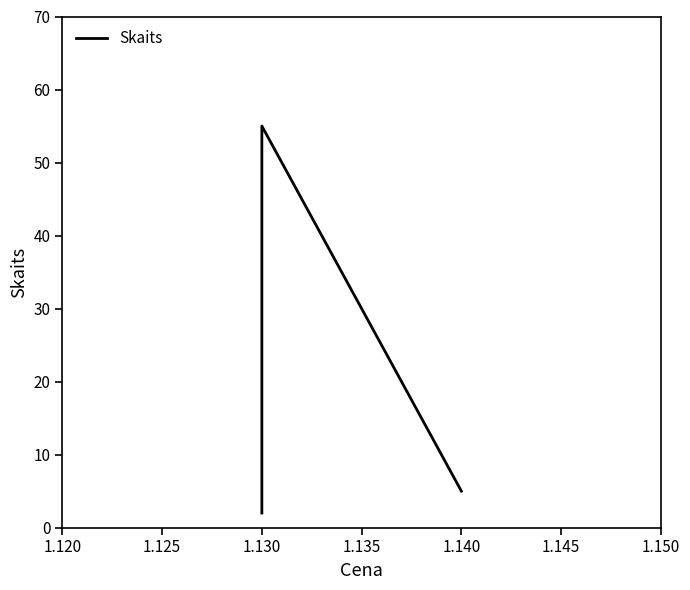

What is the approximate value at 1.140, to the nearest 5?

5